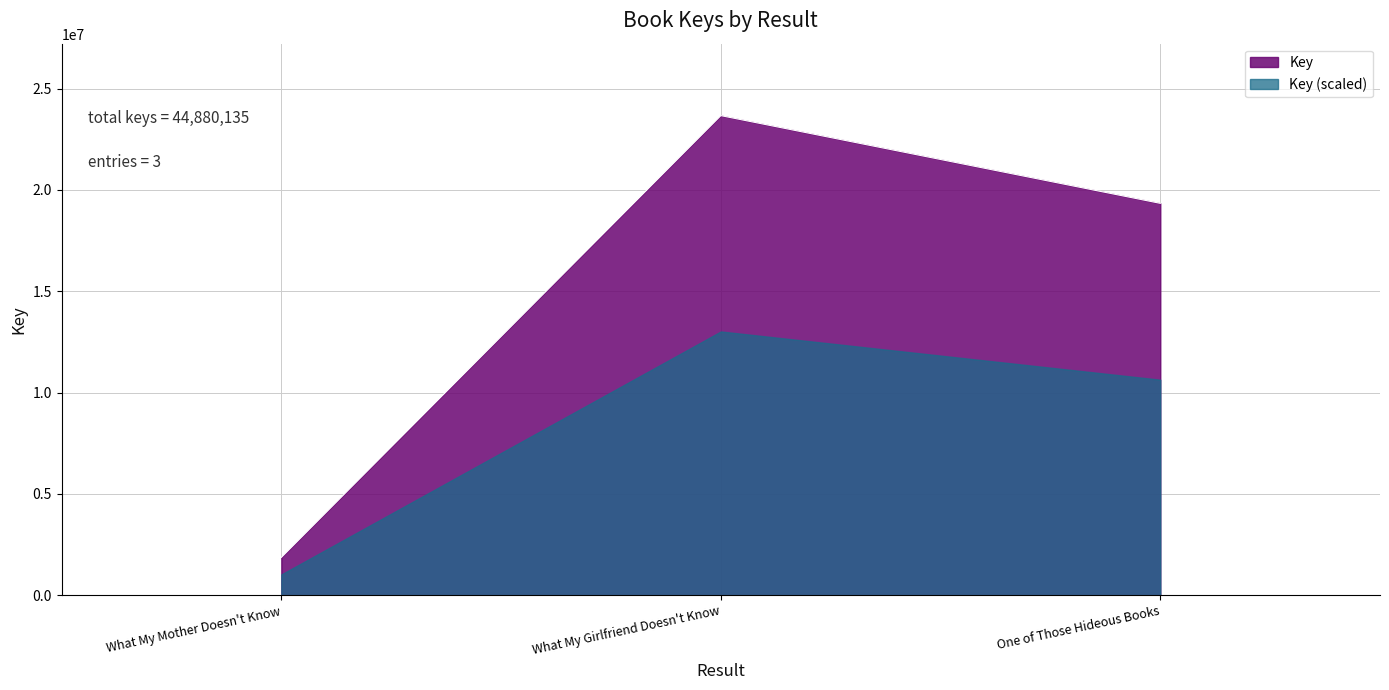

Approximately how many times larger is the value at What My Girlfriend Doesn't Know compared to What My Mother Doesn't Know?

12.7